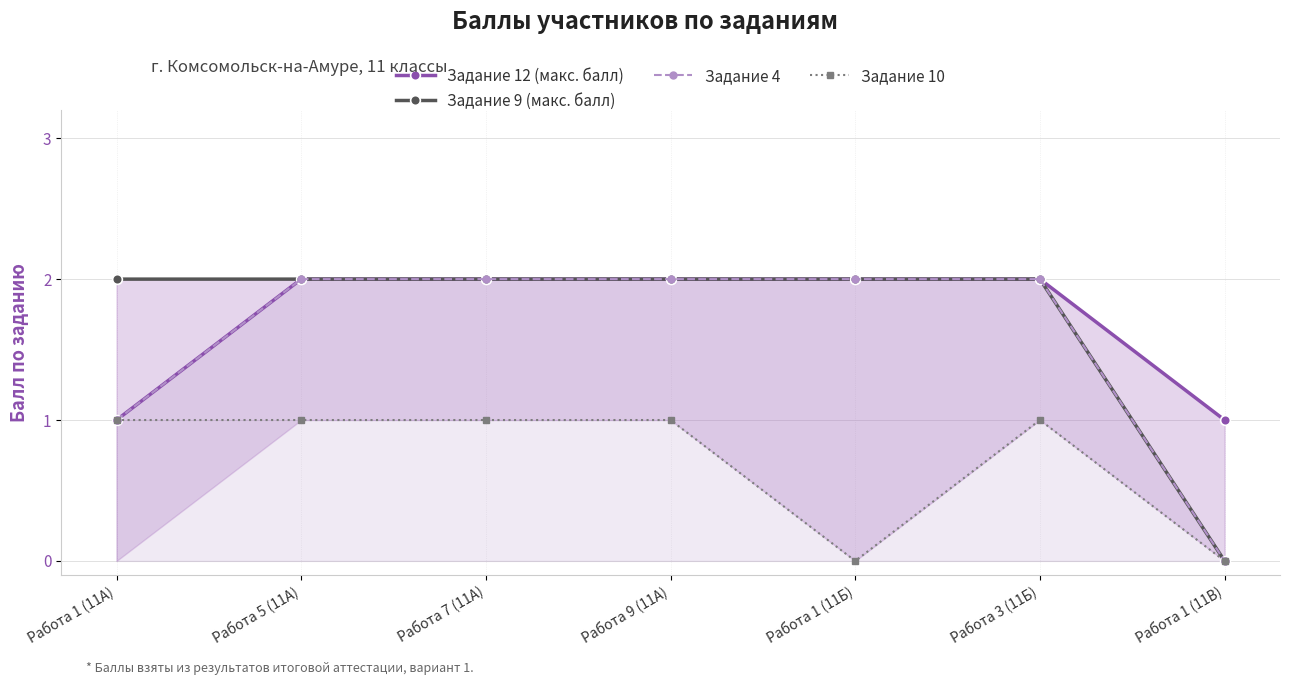

How many data points does each series have?

7